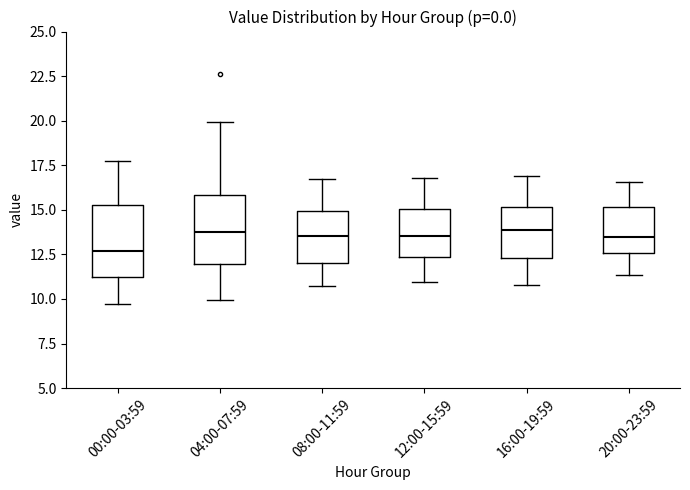

Reading left to right, transcribe this box plot: for each box, give where its median line is, the range the box spans, and where its two whiskers end, as read against the y-axis. The values are not printed on the chart, so give them approximately, as read against the axis.

00:00-03:59: median 12.5, box 11.0 to 15.5, whiskers 9.5 to 18.0
04:00-07:59: median 14.0, box 12.0 to 16.0, whiskers 10.0 to 20.0
08:00-11:59: median 13.5, box 12.0 to 15.0, whiskers 11.0 to 17.0
12:00-15:59: median 13.5, box 12.5 to 15.0, whiskers 11.0 to 17.0
16:00-19:59: median 14.0, box 12.5 to 15.0, whiskers 11.0 to 17.0
20:00-23:59: median 13.5, box 12.5 to 15.0, whiskers 11.5 to 16.5